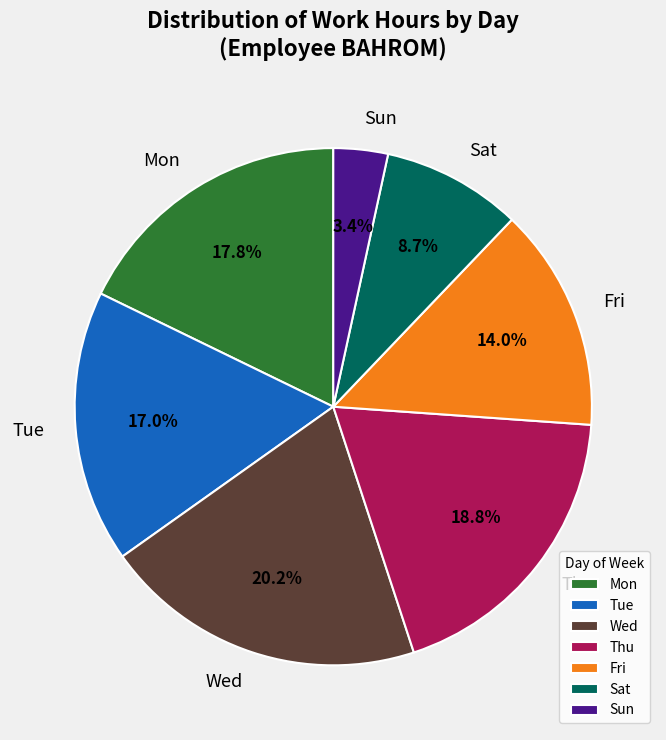

Which slice is the largest?

Wed